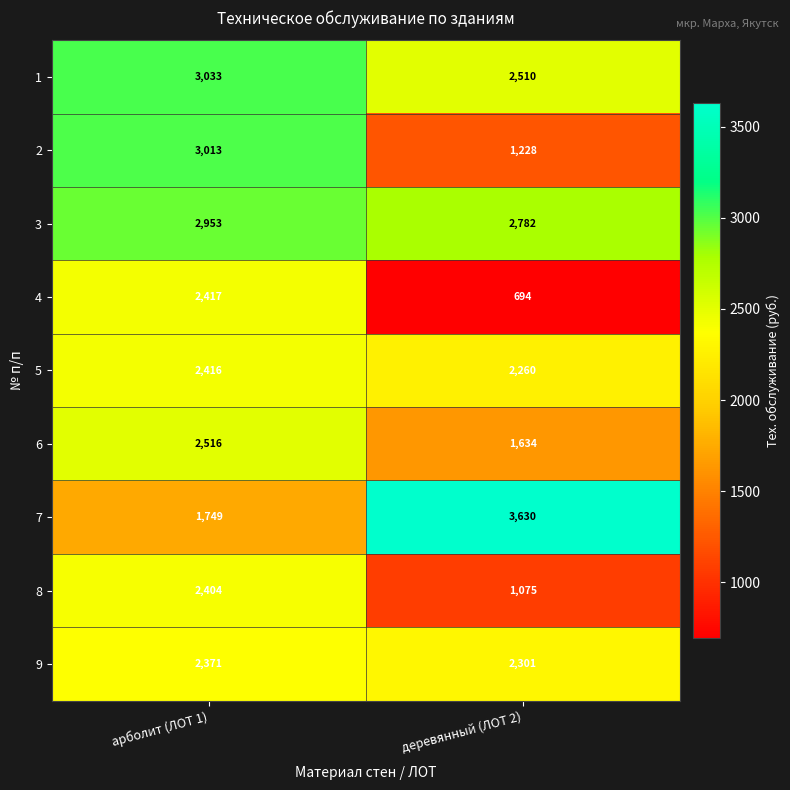

What is the spread (max minus min) of values at деревянный (ЛОТ 2)?

2936